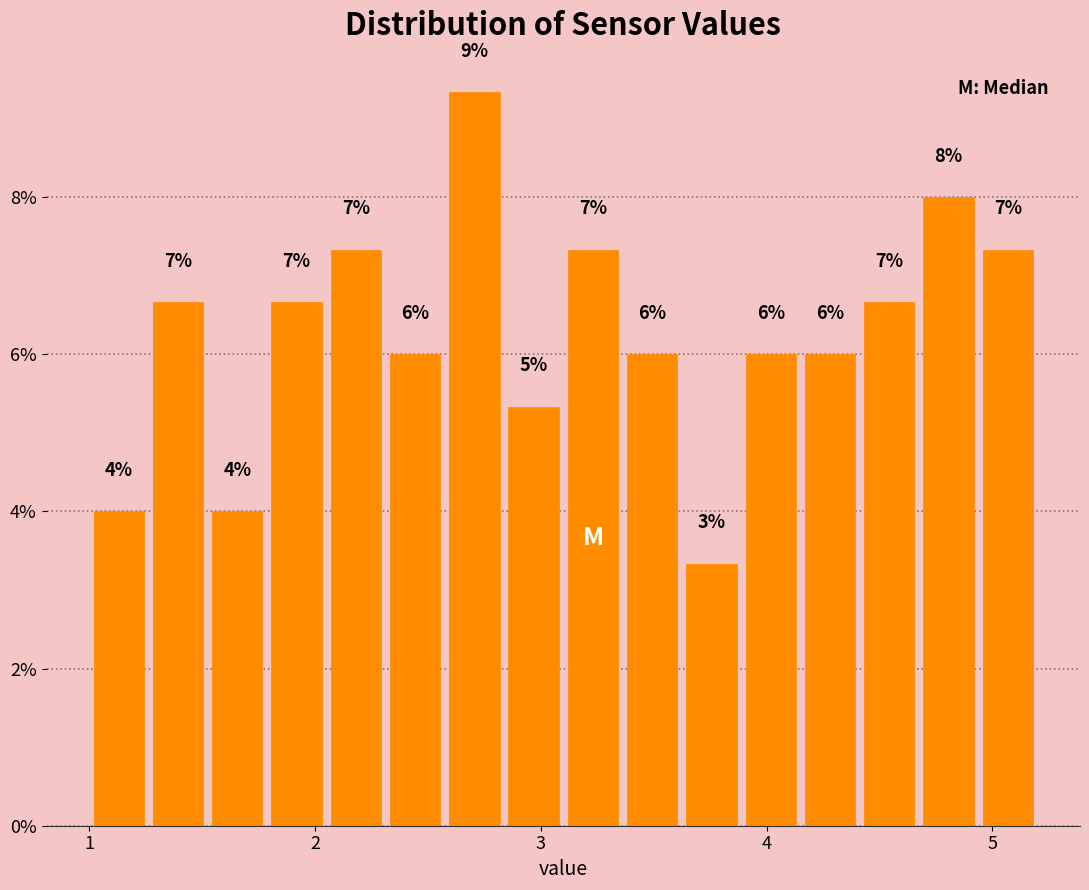

Around what value on the x-axis is the tallest bar? Give the approximate position of its centre, as read against the axis.

2.7